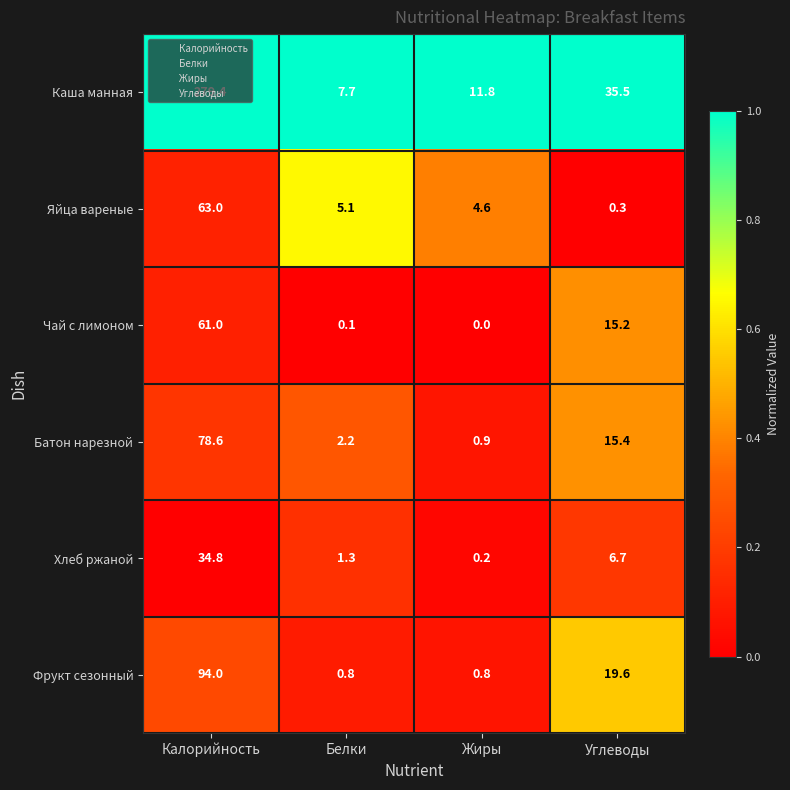

At which label does Каша манная first exceed 35?

Калорийность